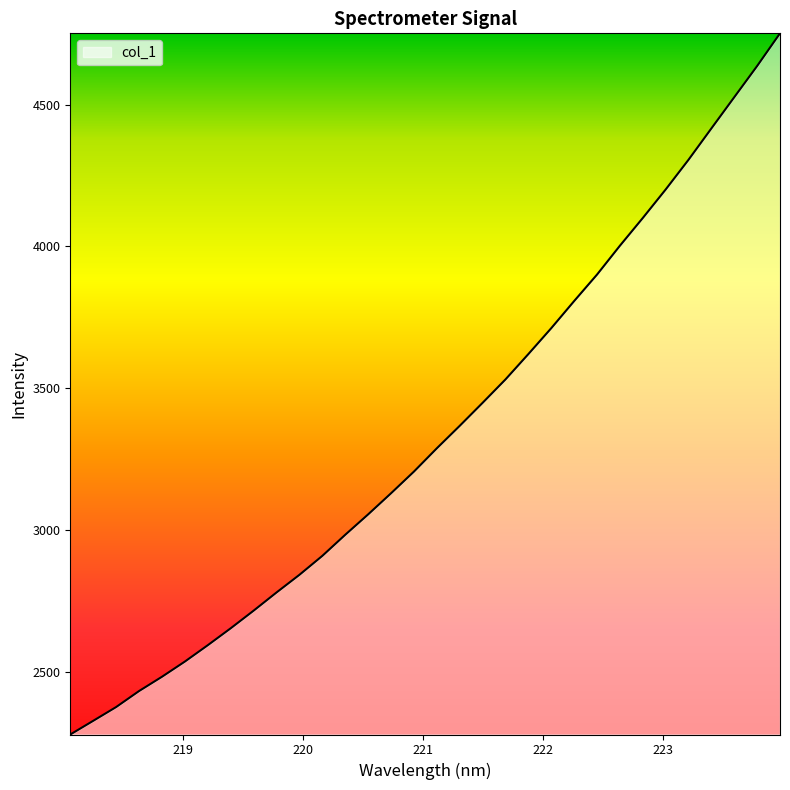

What is the maximum value shown in the chart?

4751.1